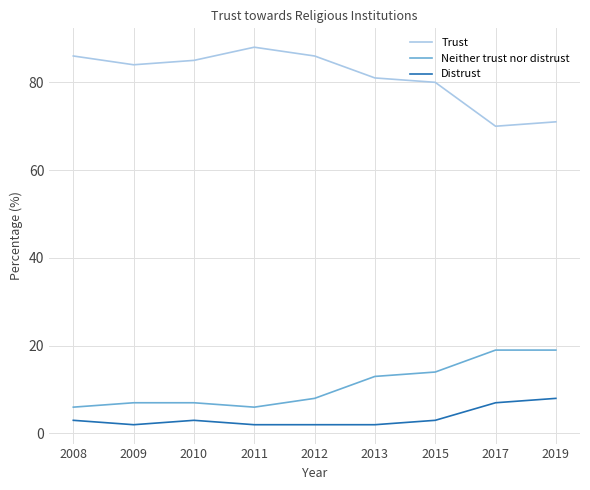

Is it true that Distrust equals 8 at 2019?

True